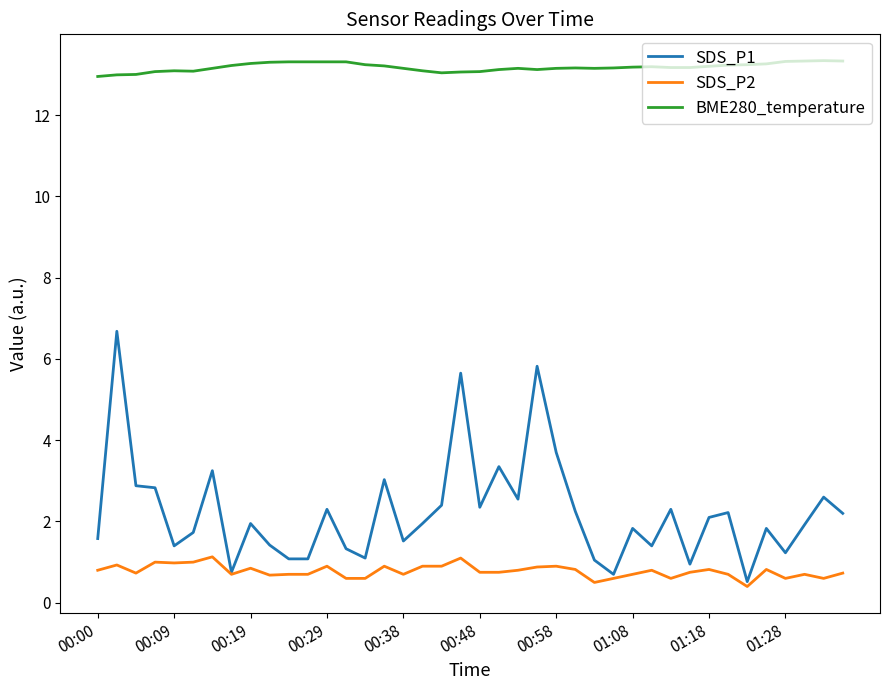

Which series has the largest total across all categories?

BME280_temperature